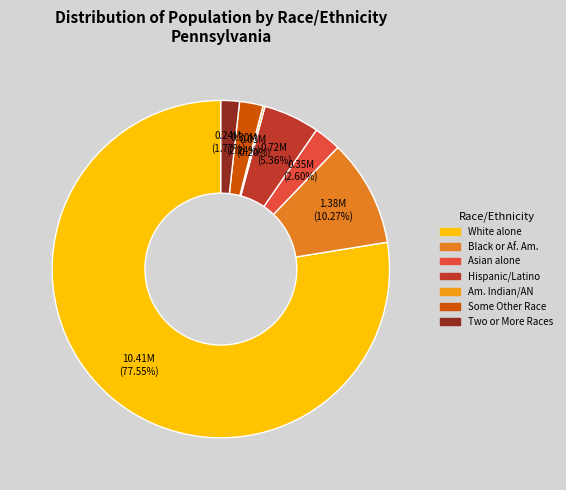

Which slice is the smallest?

American Indian and Alaska Native